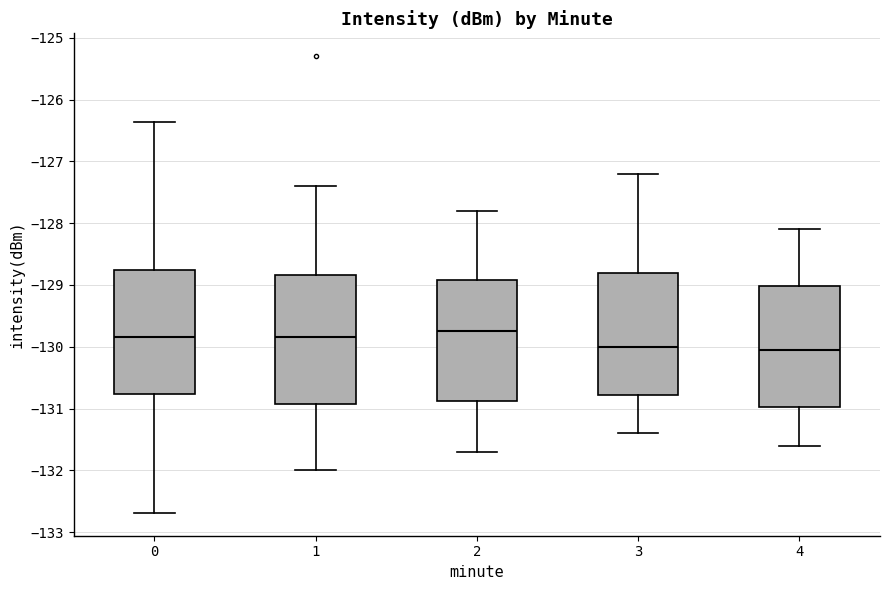

Reading left to right, read every box against the y-axis: the position of its median line, the range the box covers, and the ends of its whiskers. The values are not printed on the chart, so give them approximately, as read against the axis.

0: median -129.8, box -130.8 to -128.8, whiskers -132.7 to -126.4
1: median -129.8, box -130.9 to -128.8, whiskers -132.0 to -127.4
2: median -129.7, box -130.9 to -128.9, whiskers -131.7 to -127.8
3: median -130.0, box -130.8 to -128.8, whiskers -131.4 to -127.2
4: median -130.0, box -131.0 to -129.0, whiskers -131.6 to -128.1